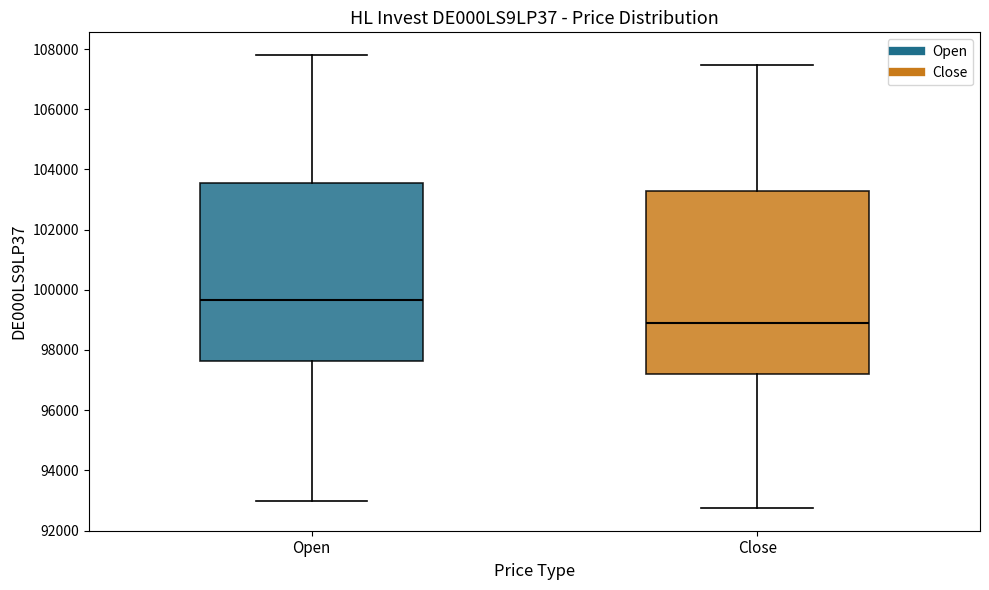

Where is the upper edge of the box for Close on the y-axis? The values are not printed on the chart, so give them approximately, as read against the axis.

103200